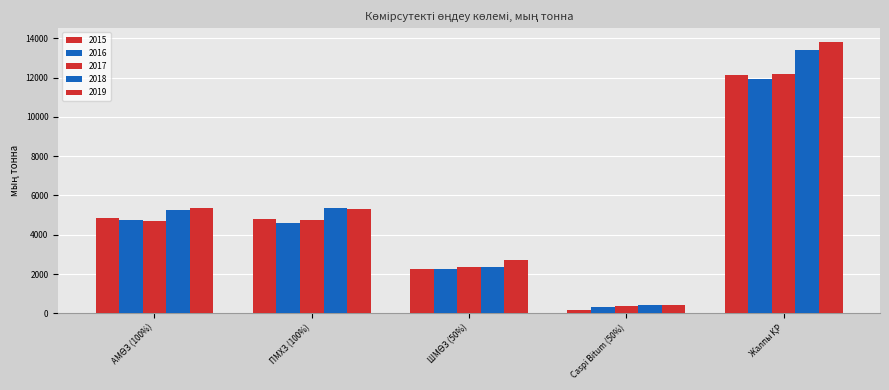

How many series are shown in this chart?

5